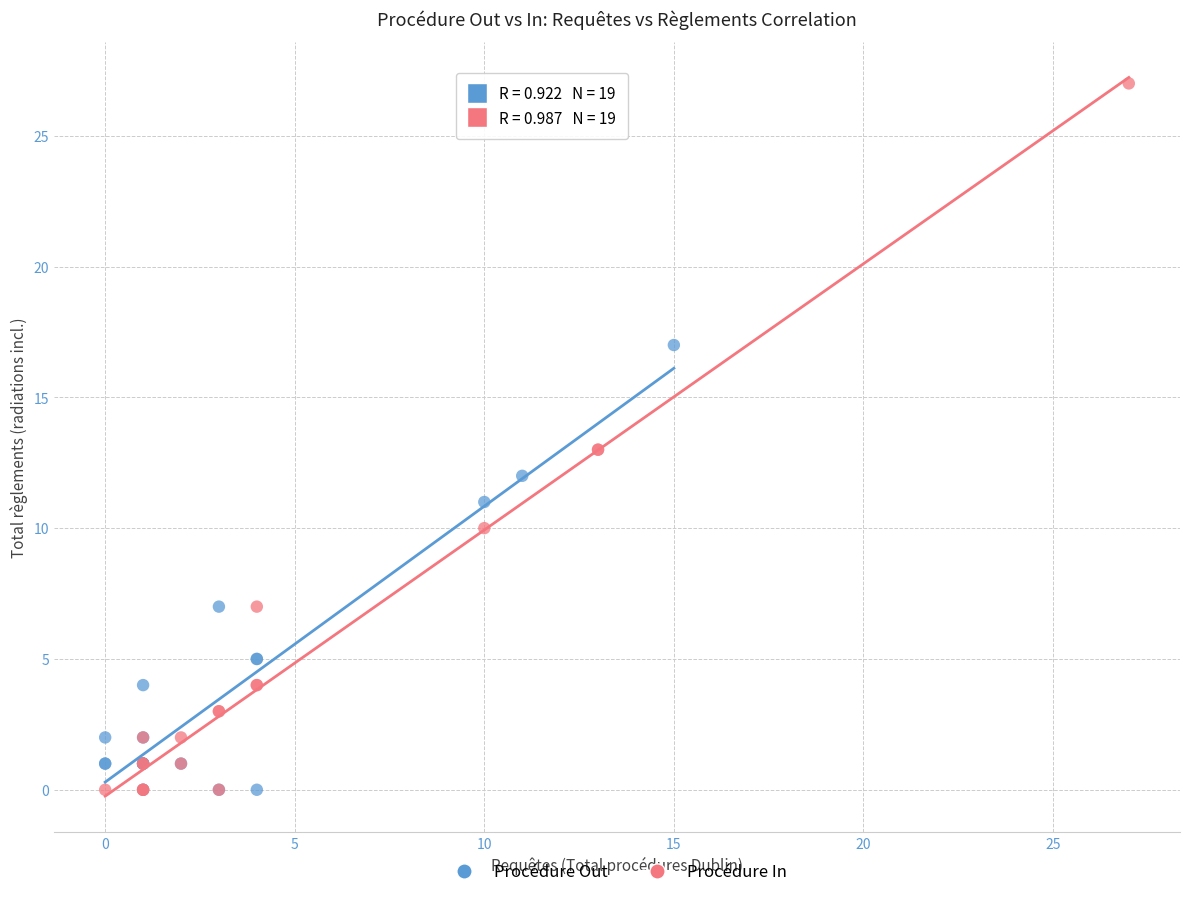

Which series has the largest Y range (max minus min)?

Procédure In